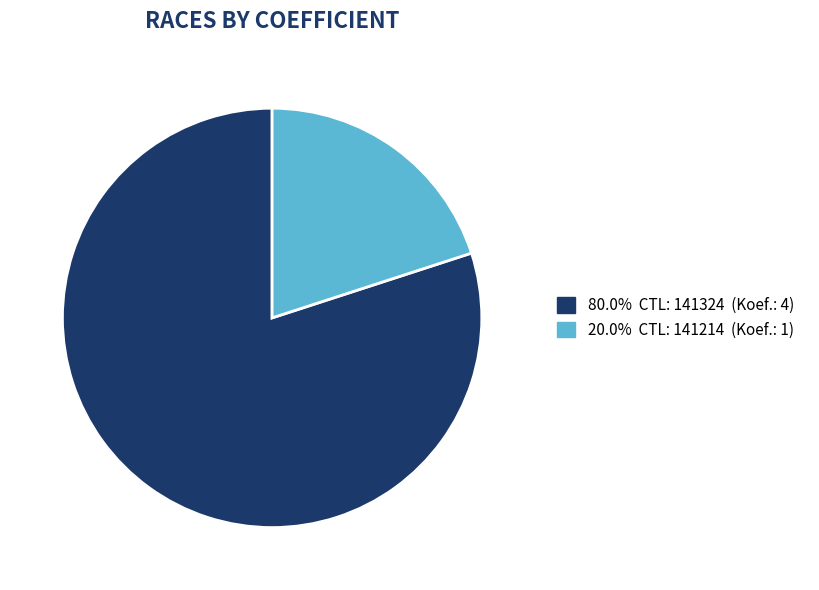

Is there any slice that represents more than half of the pie?

Yes